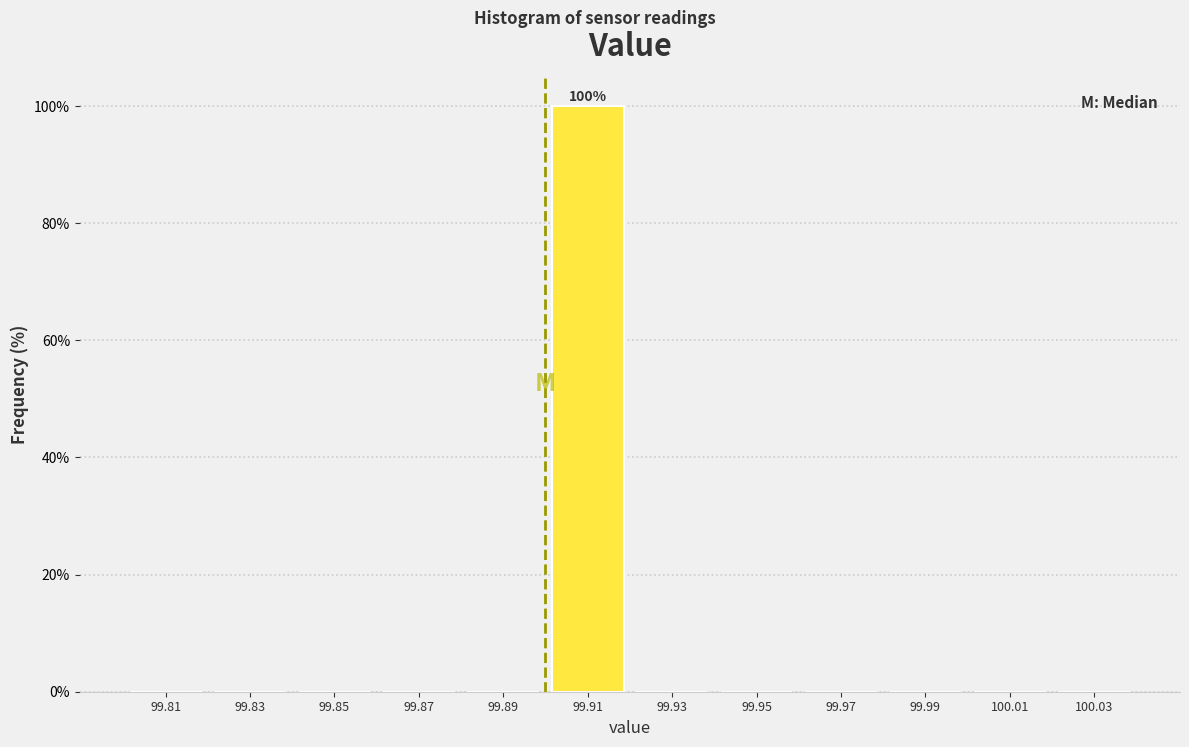

Over which range of the x-axis is the bar tallest?

99.90 to 99.92